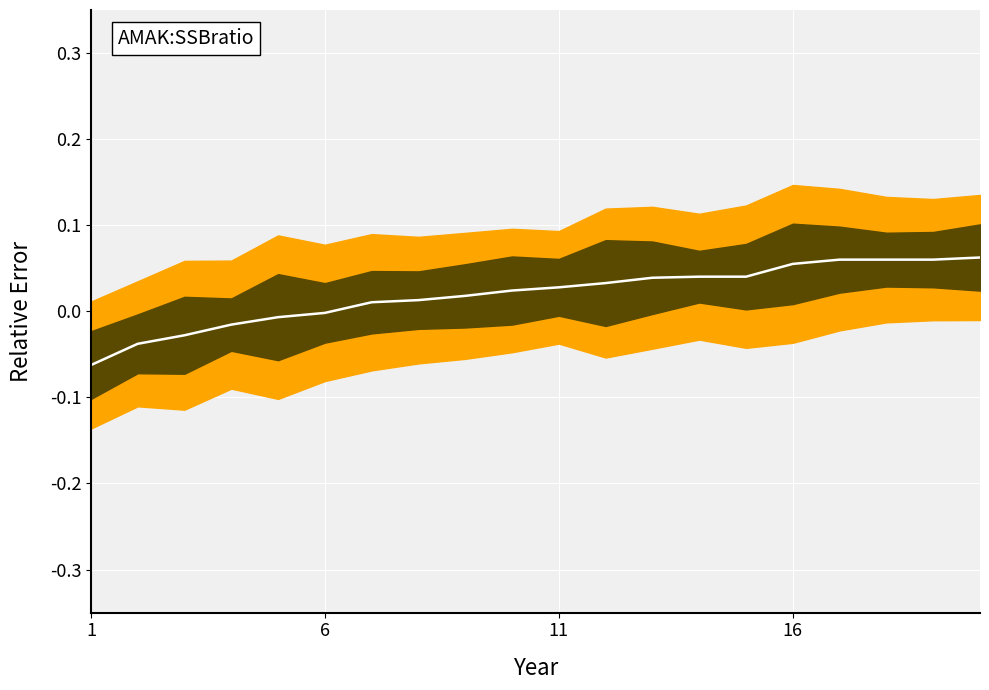

What is the greatest value displayed?

0.1